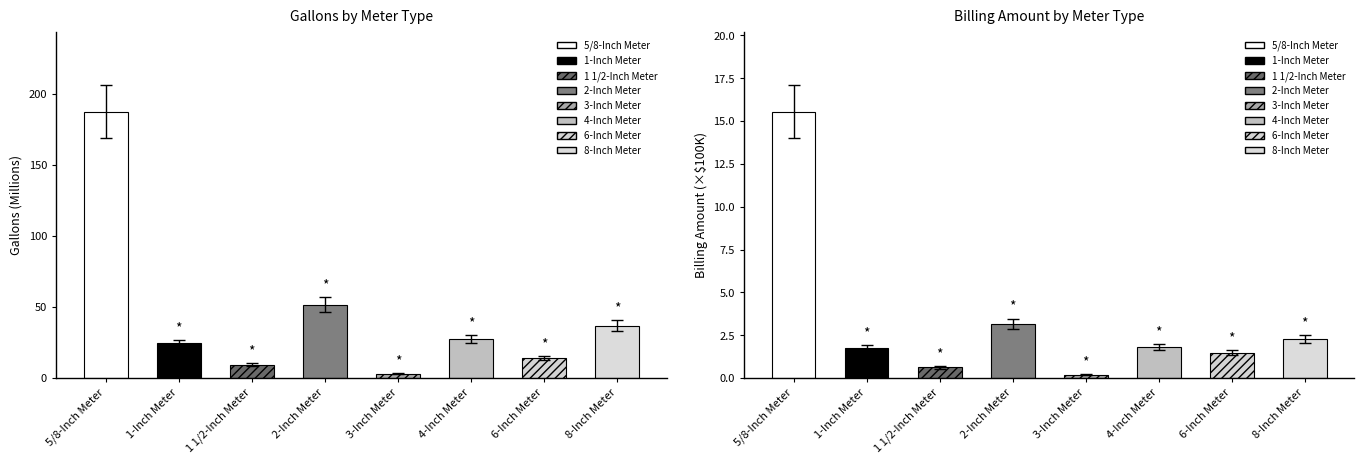

What is the label of the 5th bar from the left?

3-Inch Meter